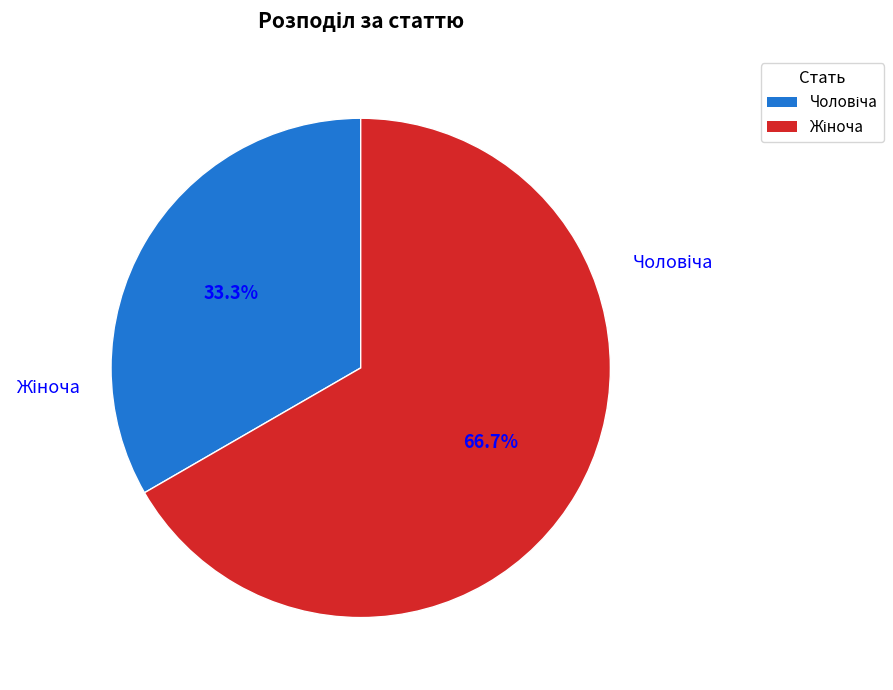

Is there any slice that represents more than half of the pie?

Yes